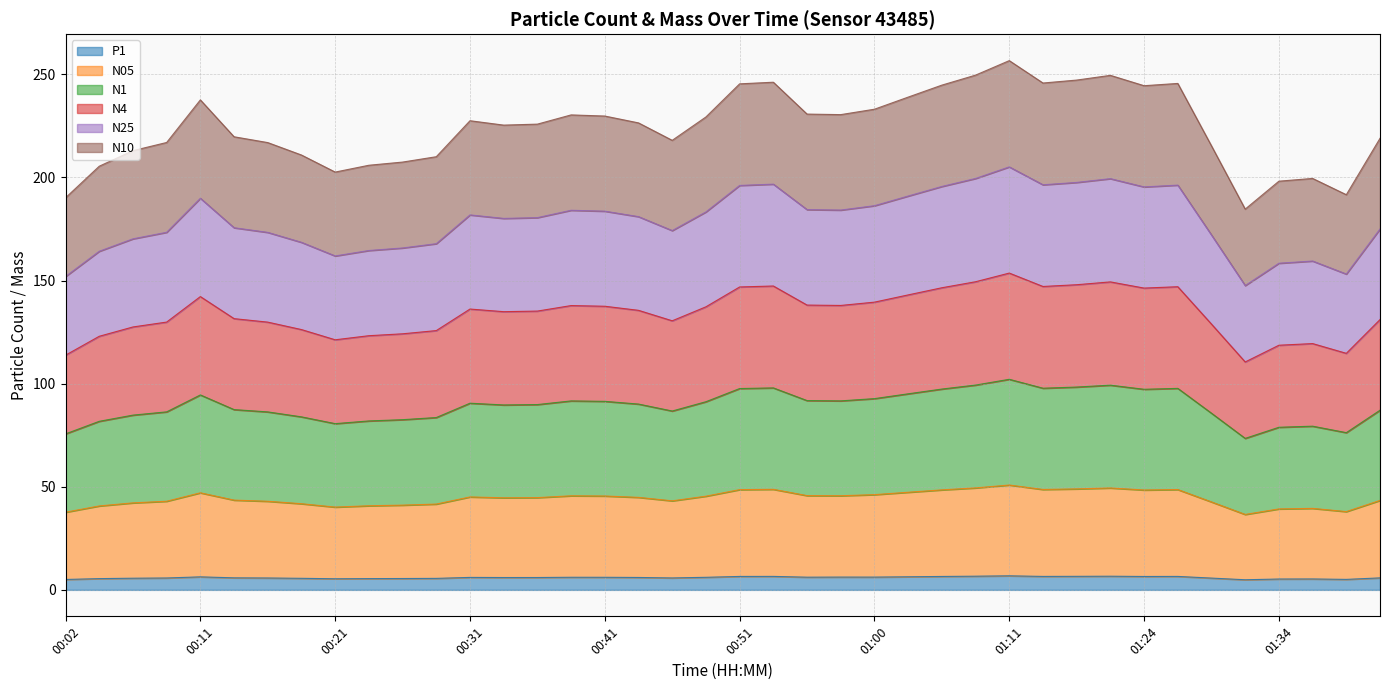

What position from the right is 00:24?

31